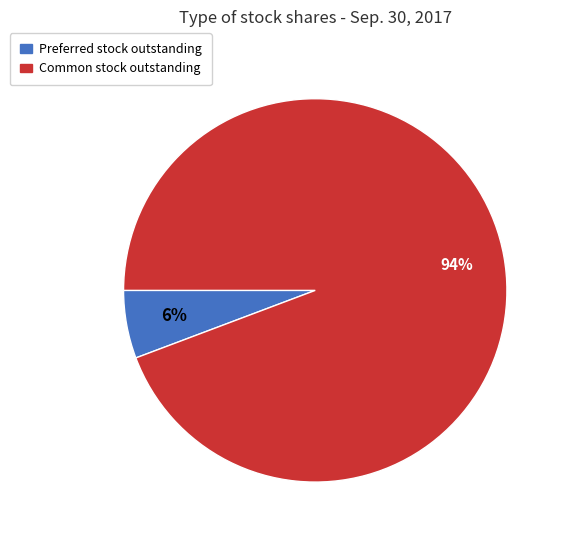

Is it true that Preferred stock outstanding is 19% of the pie?

False